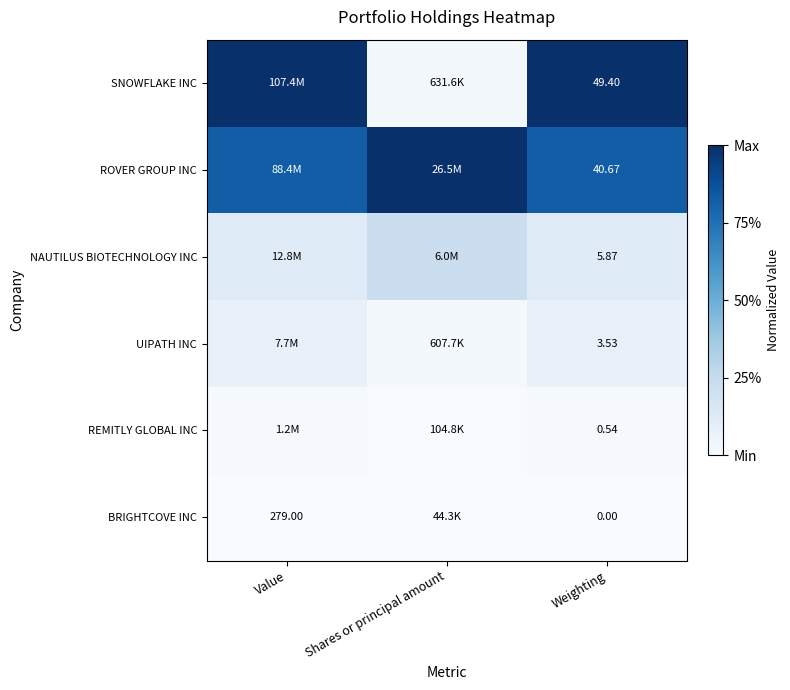

Between Shares or principal amount and Value, which is larger?

Value